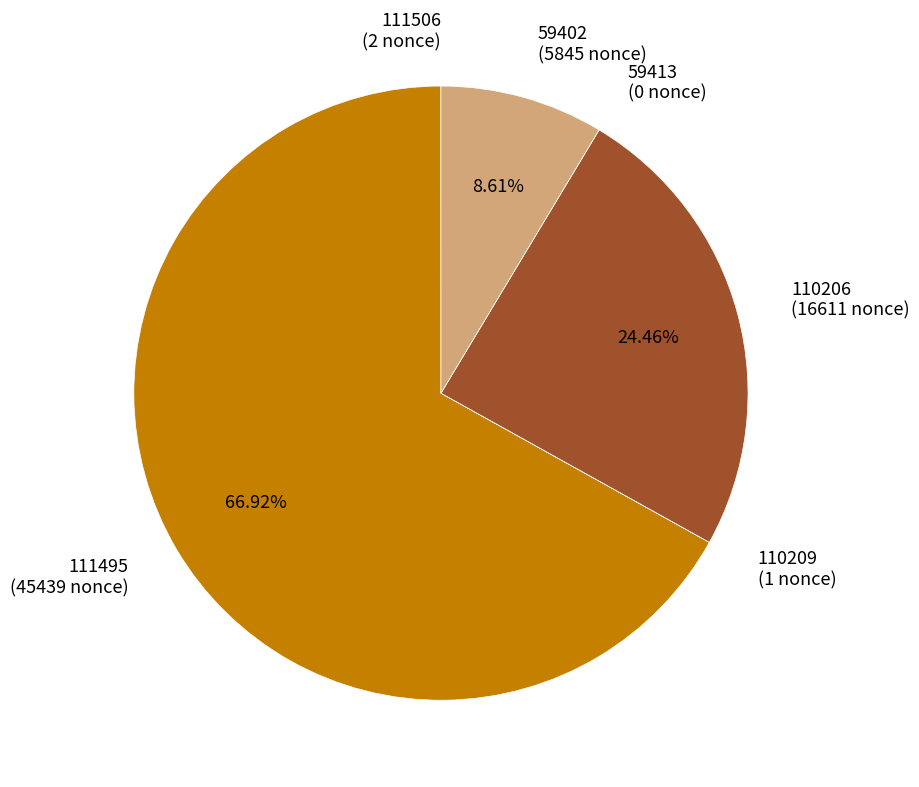

Is the sum of 59402 (5845 nonce) and 110206 (16611 nonce) greater than half?

No